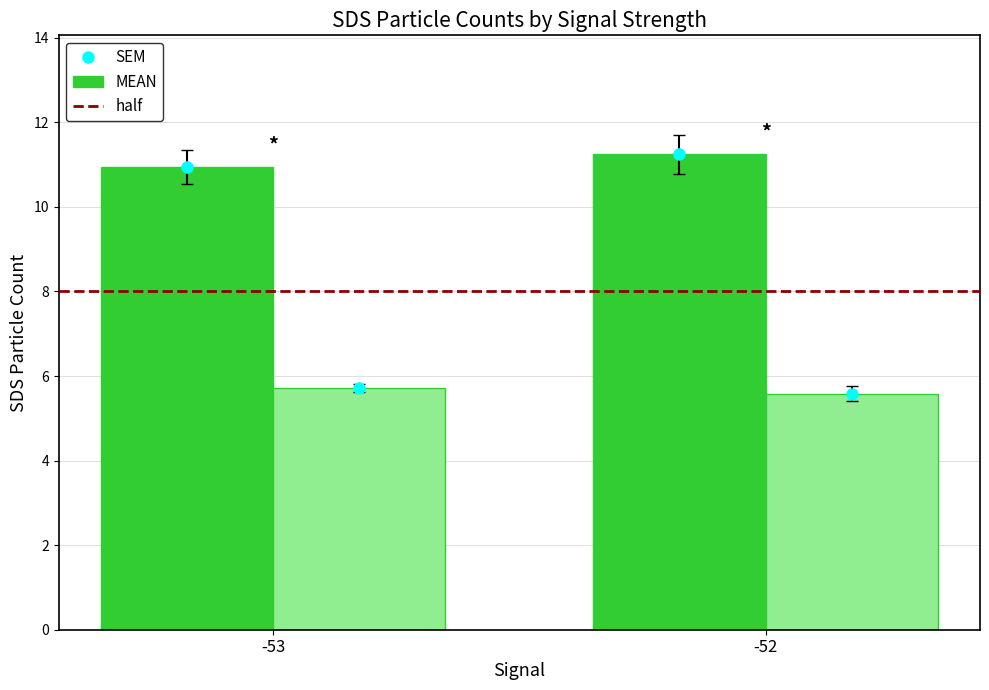

How many groups of bars are there?

2